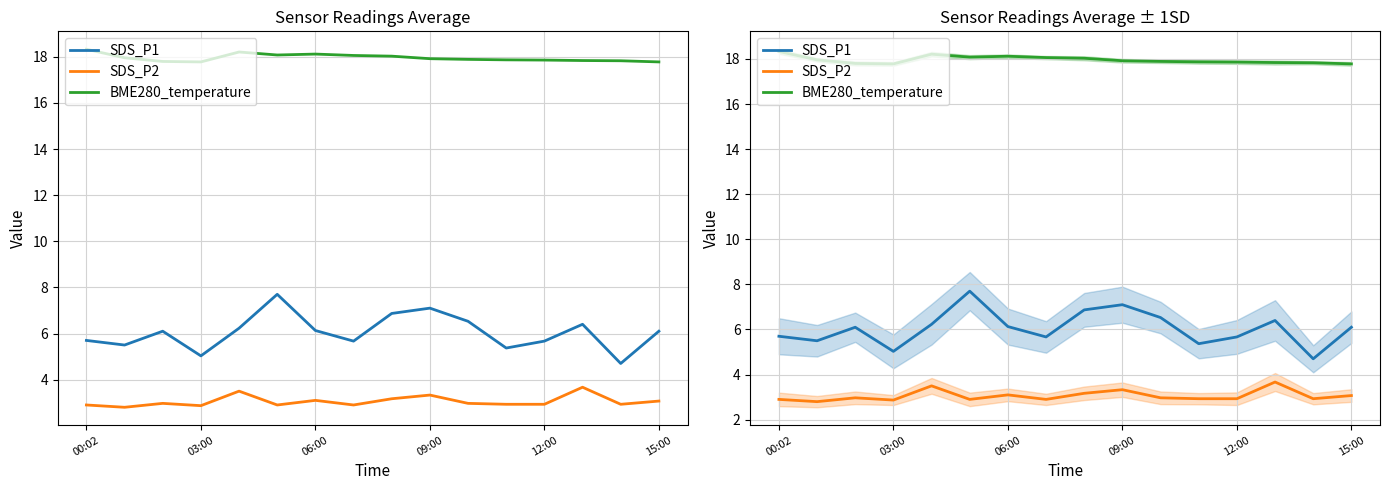

What position from the left is 13?

14